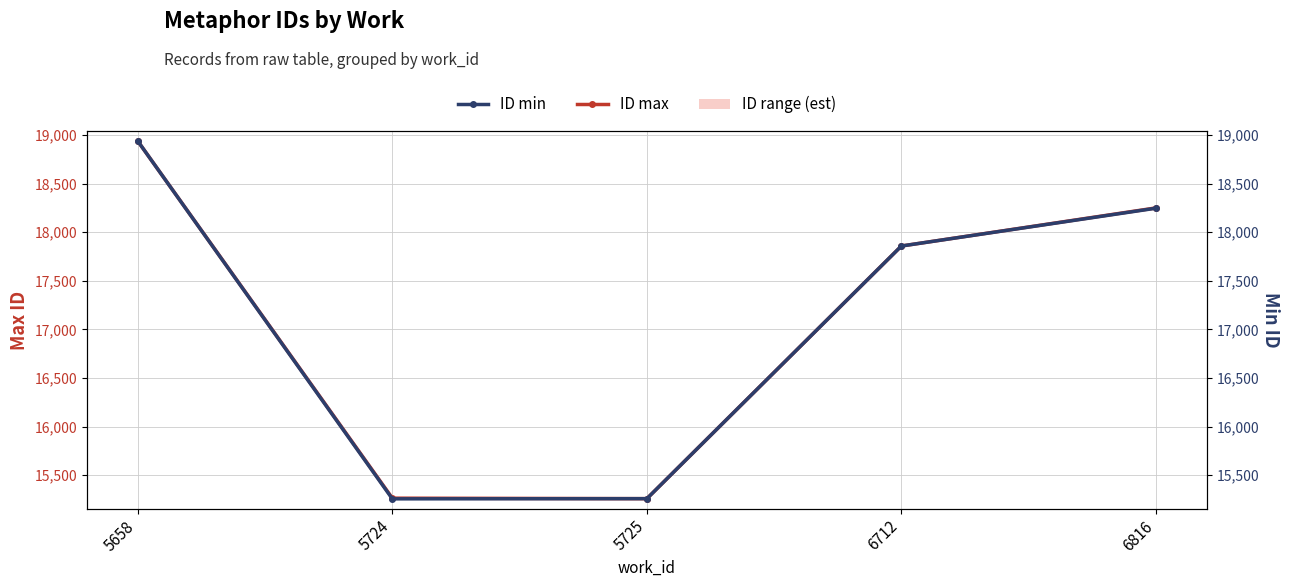

What is the maximum value for ID min?

18937